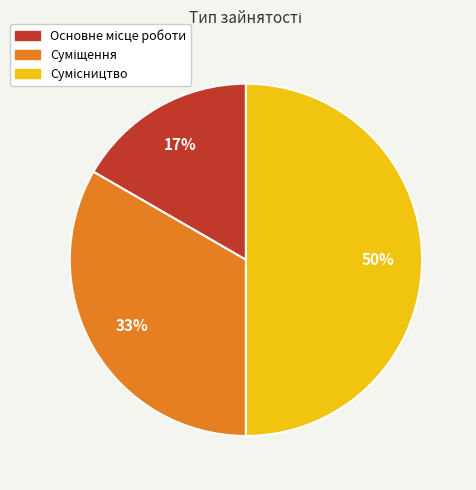

To the nearest percent, what is the difference between the largest and smallest slice percentages?

33%